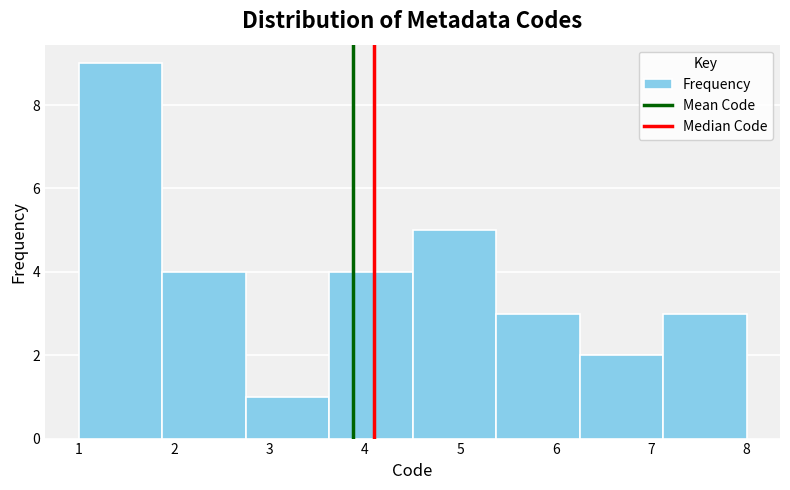

Which range on the x-axis has the tallest bar?

1.0 to 1.9